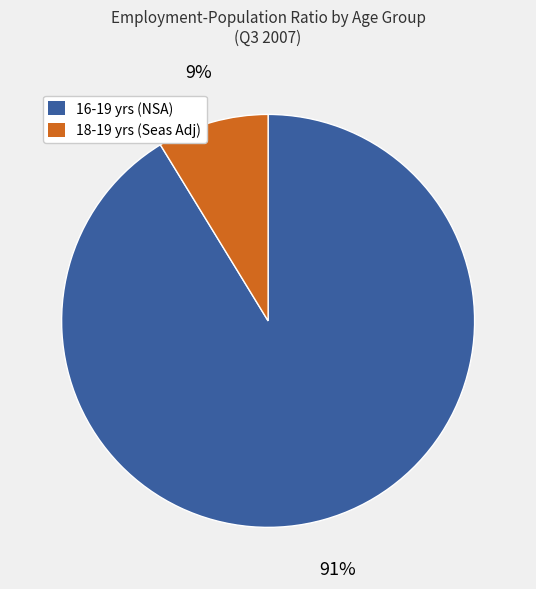

Is the sum of 16-19 yrs (NSA) and 18-19 yrs (Seas Adj) greater than half?

Yes